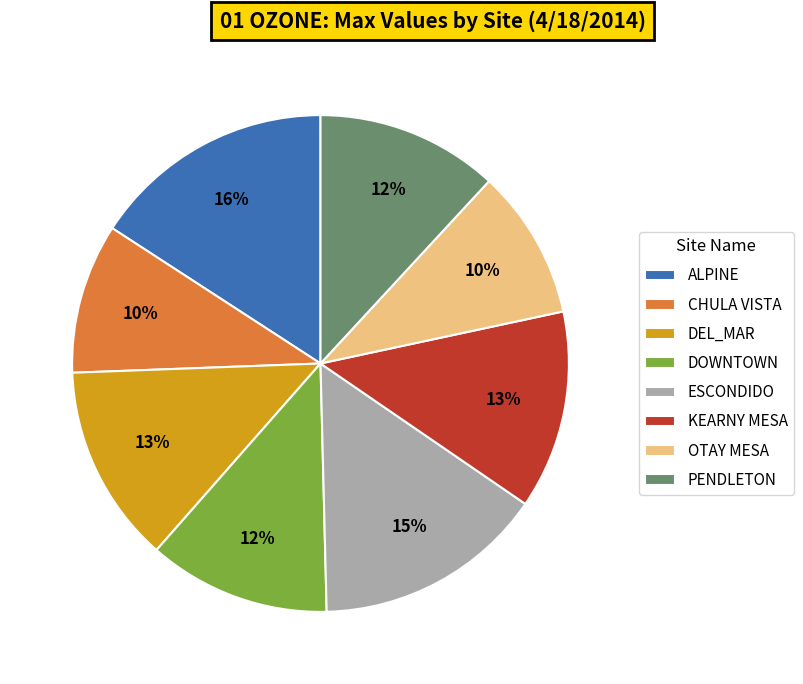

The CHULA VISTA slice represents 10% of the pie. True or false?

True